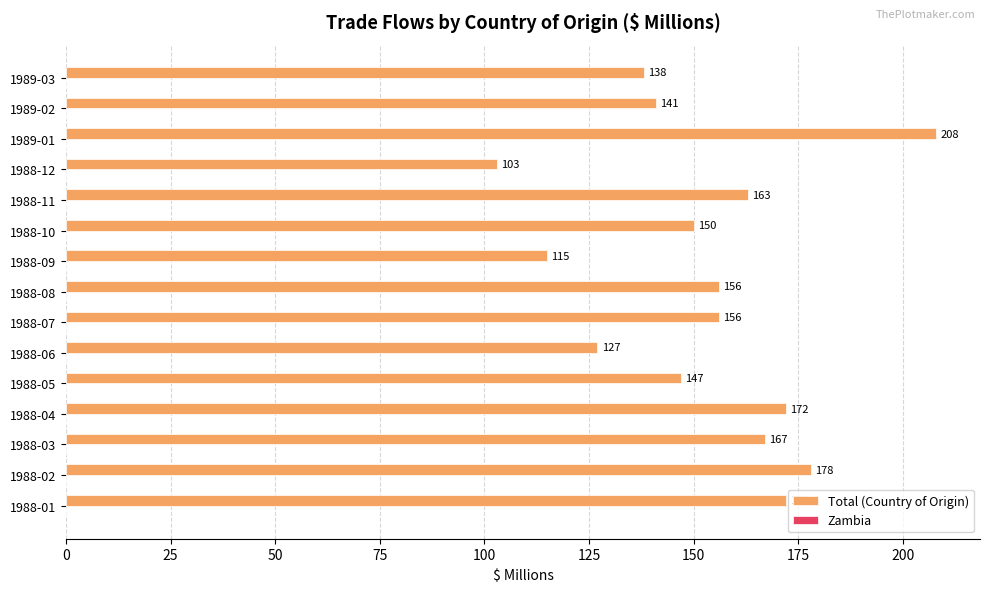

What is the change in value from 1988-10 to 1989-01?

+58